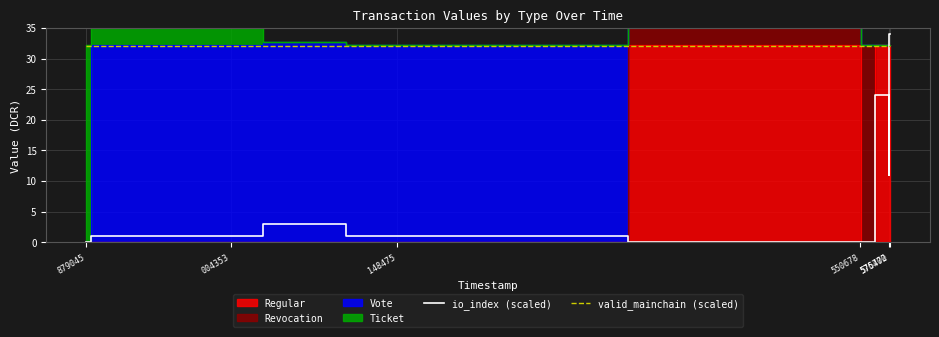

What is the maximum value for io_index (scaled)?

34